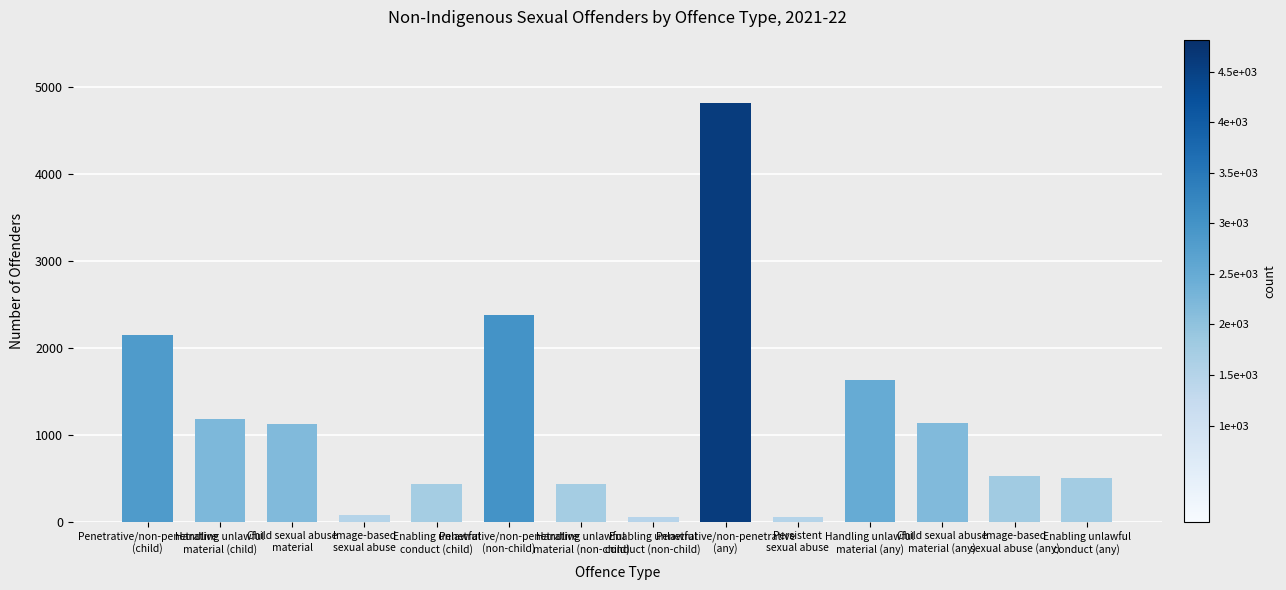

What is the sum of all values?

16471